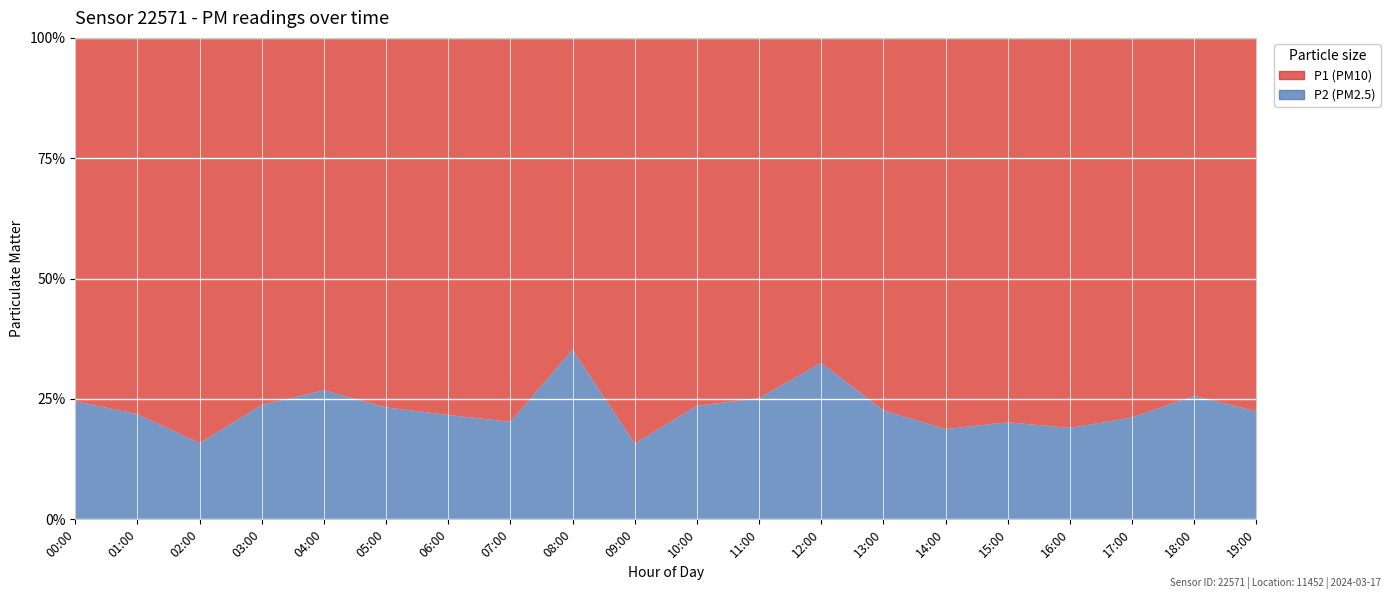

Reading left to right, list all the values displayed in this chart.

P1: 4.0	4.4	8.5	5.2	2.7	3.6	5.5	5.0	1.5	7.3	4.8	3.3	2.7	5.4	7.7	5.0	6.0	4.5	3.8	5.5
P2: 1.3	1.2	1.6	1.6	1.0	1.1	1.5	1.3	0.8	1.4	1.5	1.1	1.3	1.6	1.8	1.3	1.4	1.2	1.3	1.6